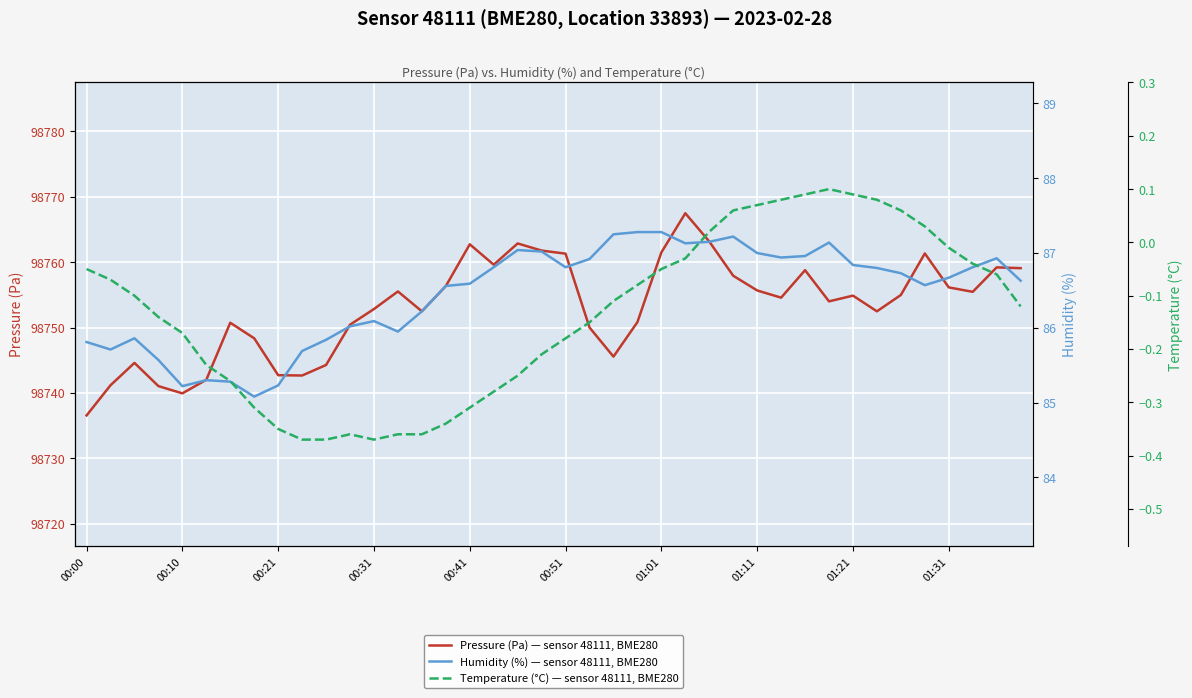

The value of Pressure (Pa) — sensor 48111, BME280 at 00:51 is 146037.5. True or false?

False